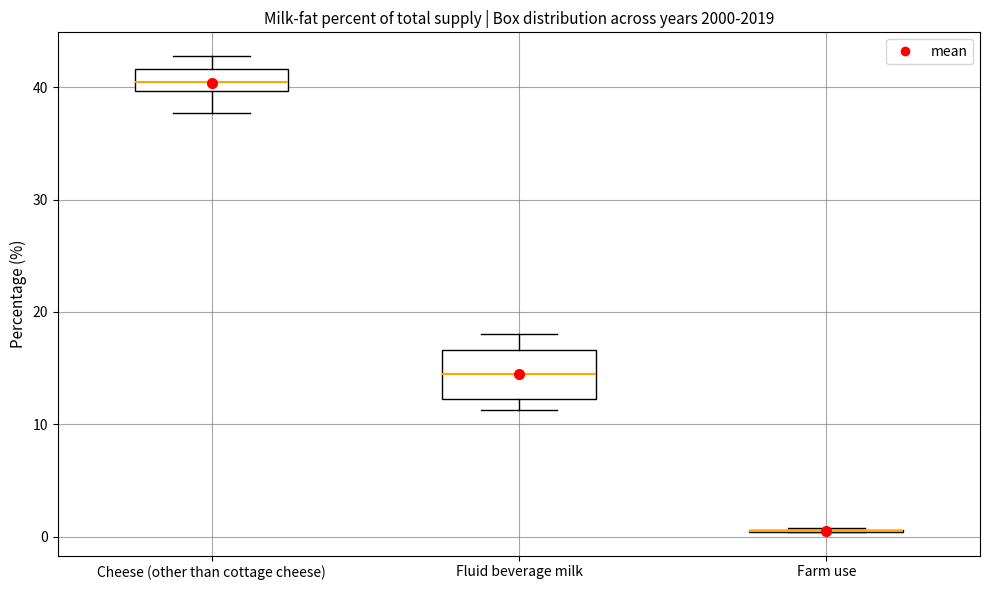

Reading left to right, transcribe this box plot: for each box, give where its median line is, the range the box spans, and where its two whiskers end, as read against the y-axis. The values are not printed on the chart, so give them approximately, as read against the axis.

Cheese (other than cottage cheese): median 40 (inside the box), box 40 to 42, whiskers 38 to 43
Fluid beverage milk: median 15, box 12 to 17, whiskers 11 to 18
Farm use: box collapsed to a line at 1, whiskers 0 to 1